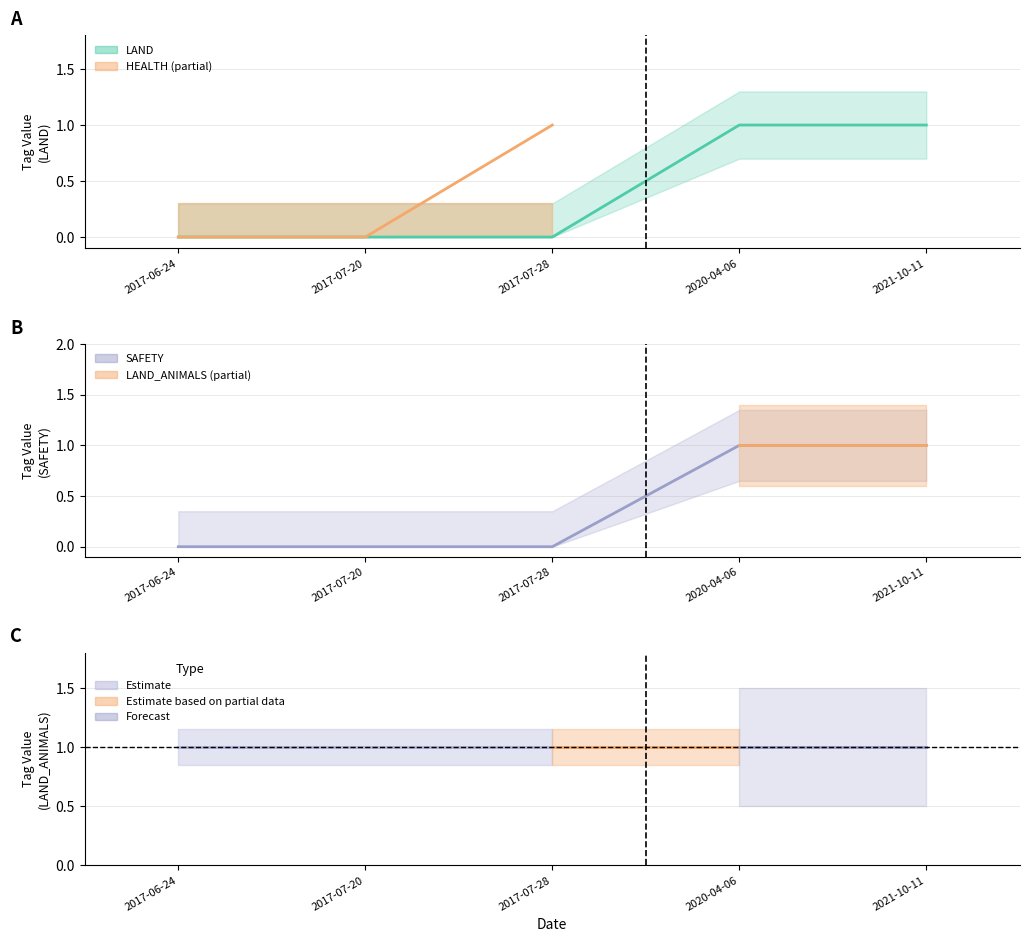

Between 2017-06-24 and 2020-04-06, which series saw the biggest shift?

LAND